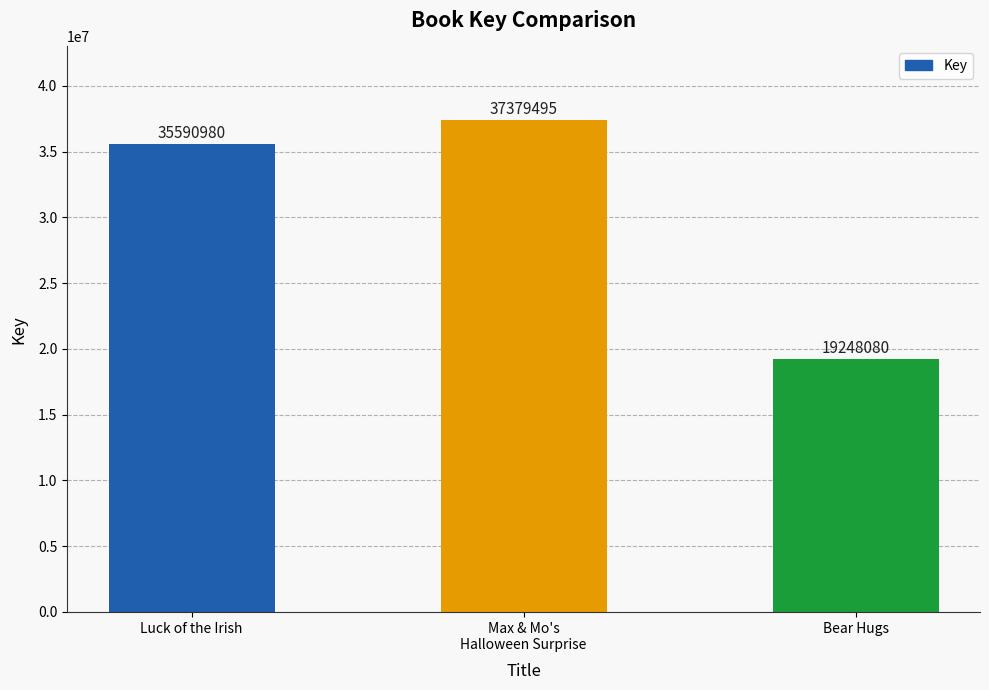

What is the smallest value displayed?

19248080